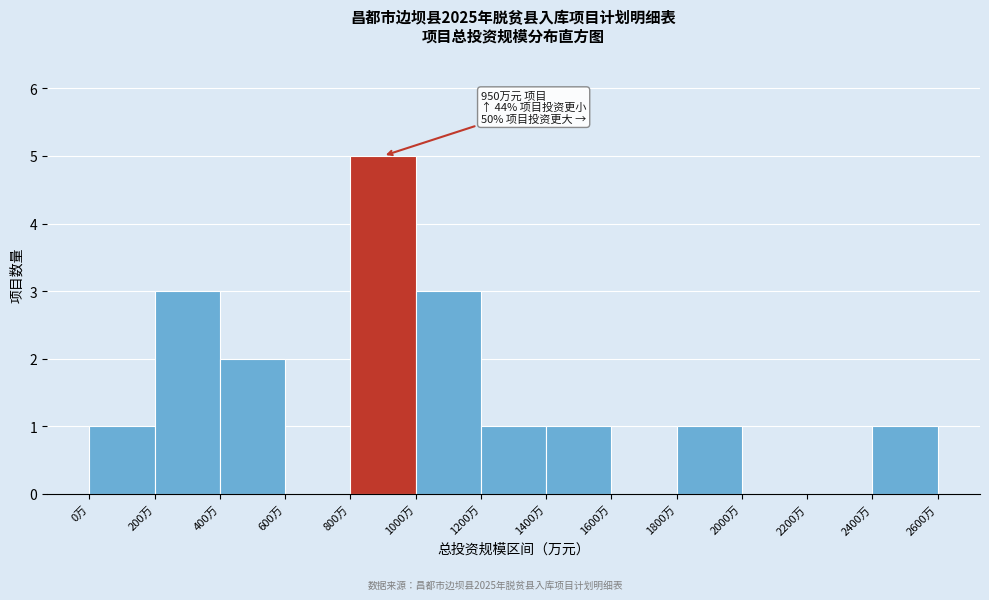

Which range on the x-axis has the tallest bar?

800 to 1000